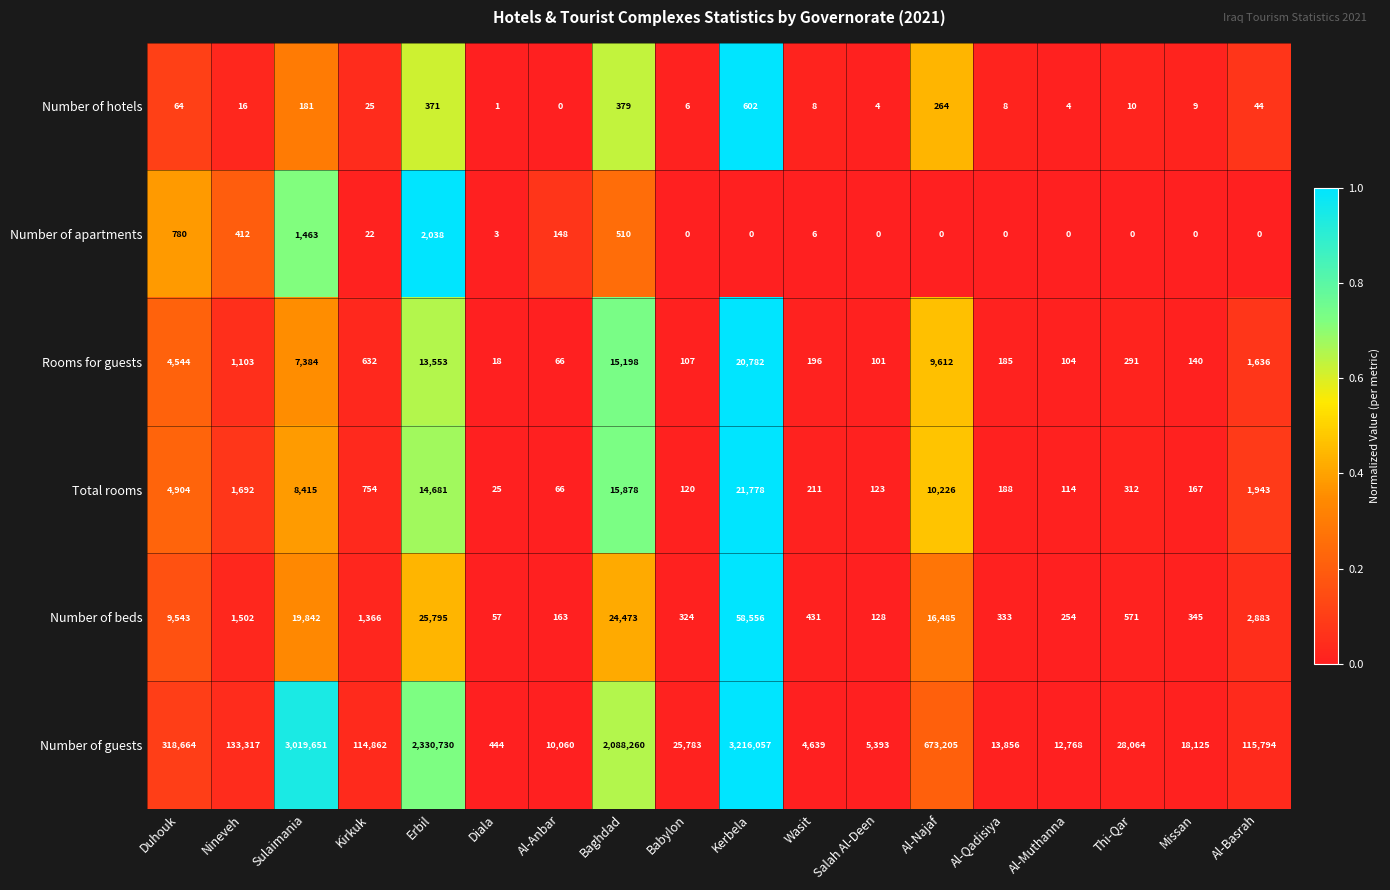

Rank the series by their maximum value, from lowest to highest.

Number of hotels, Number of apartments, Rooms for guests, Total rooms, Number of beds, Number of guests